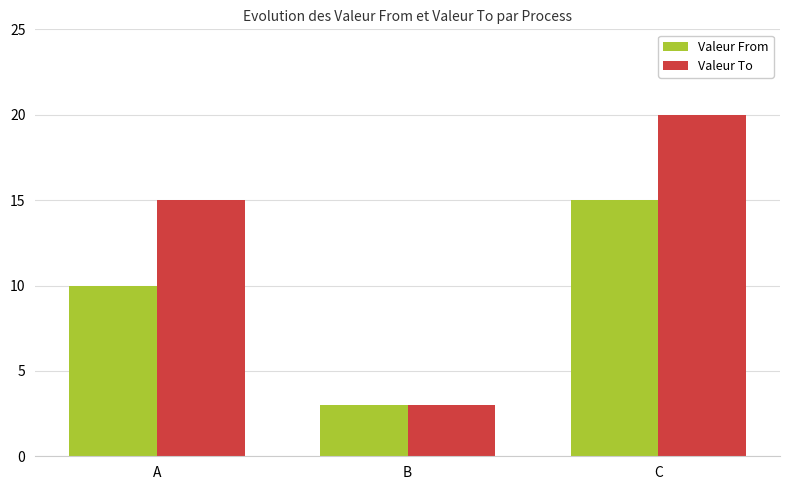

Reading left to right, what are all the values shown in this chart?

Valeur From: 10	3	15
Valeur To: 15	3	20